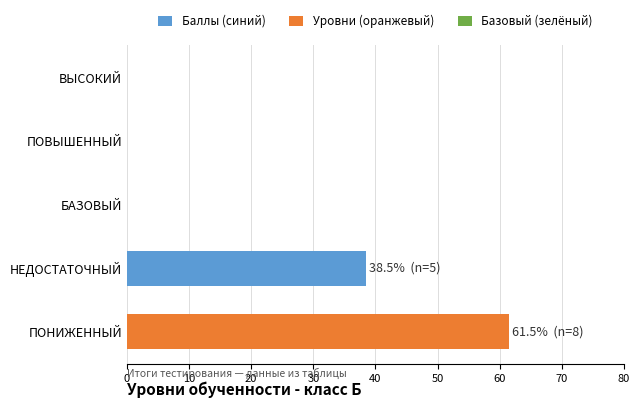

What is the sum of all values?

100.0